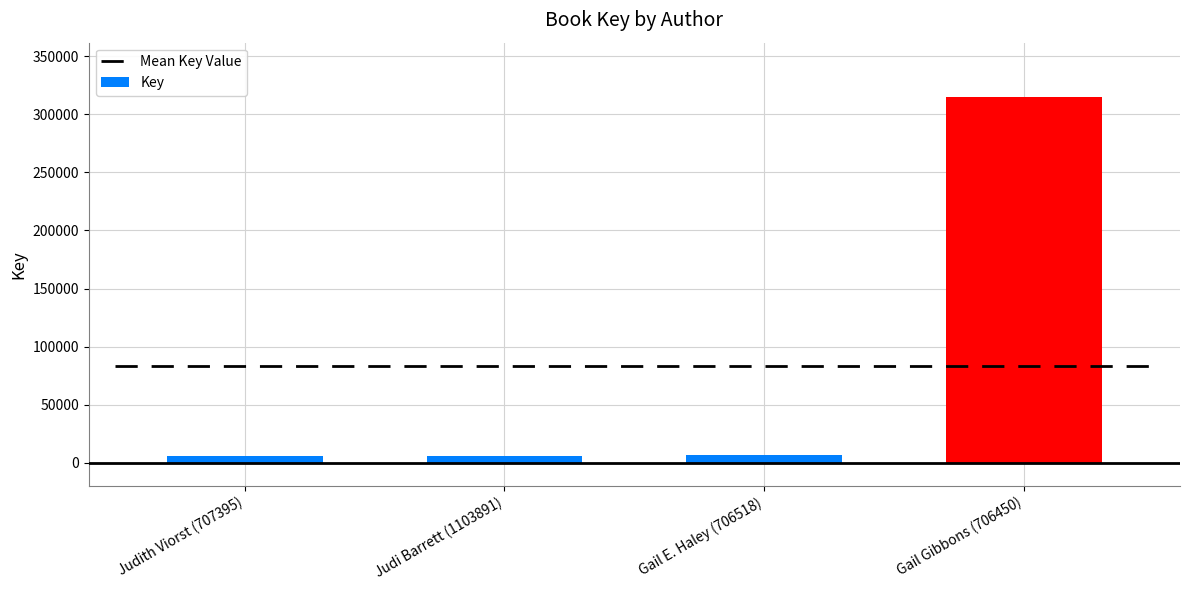

List the labels in order of value, largest first.

Gail Gibbons (706450), Gail E. Haley (706518), Judith Viorst (707395), Judi Barrett (1103891)